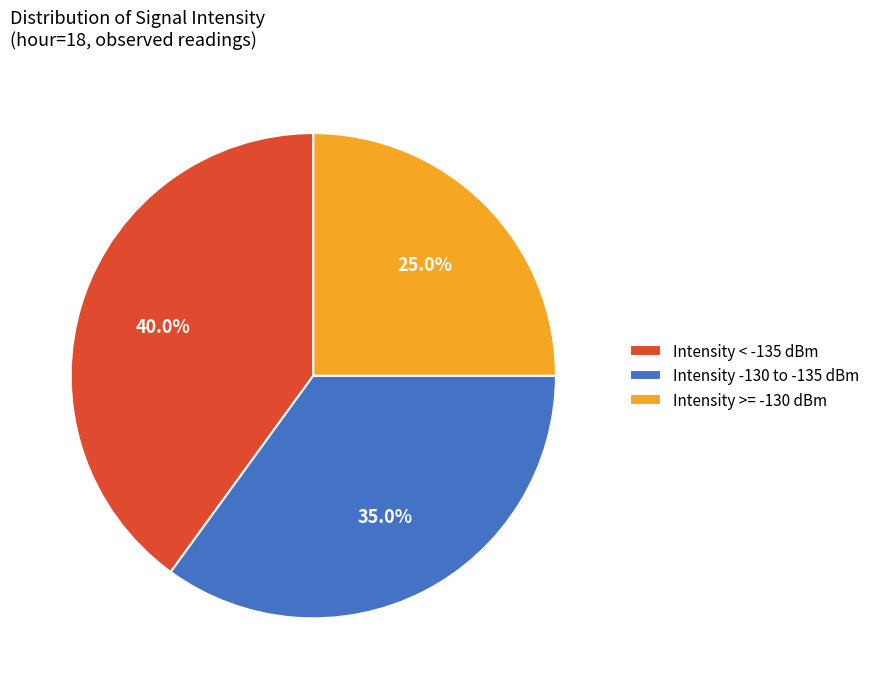

Which category has the biggest portion of the pie?

Intensity < -135 dBm